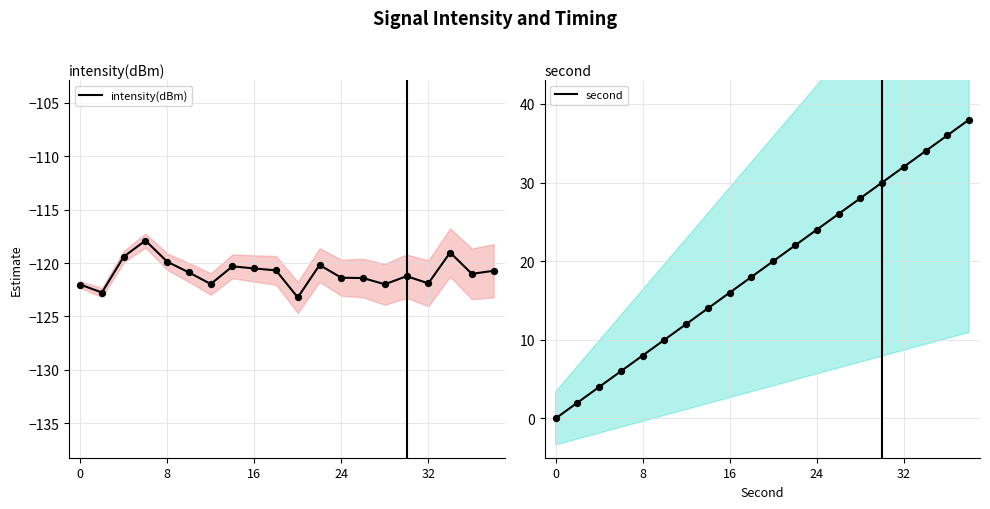

At which category is the sum across all series the highest?

19